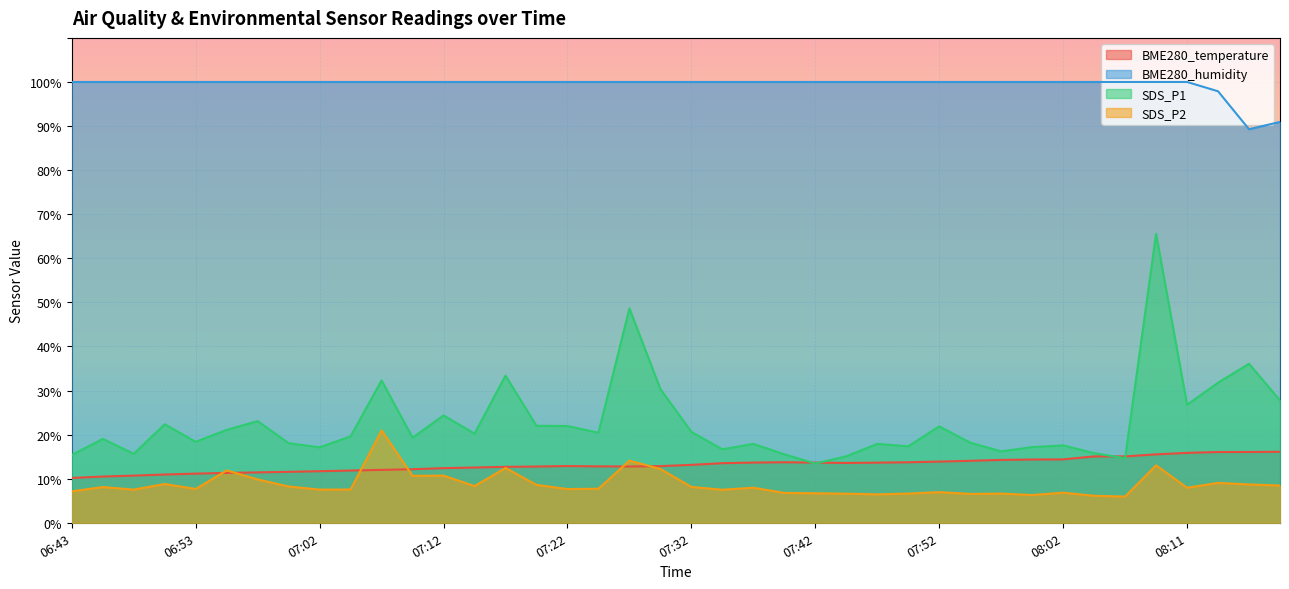

Reading right to left, what are all the values shown in this chart?

BME280_temperature: 08:19=16.1	08:16=16.1	08:14=16.1	08:11=15.9	08:09=15.5	08:07=15.1	08:04=15.1	08:02=14.4	07:59=14.3	07:56=14.3	07:54=14.1	07:52=13.9	07:49=13.7	07:47=13.6	07:44=13.6	07:42=13.7	07:39=13.7	07:37=13.7	07:34=13.5	07:32=13.1	07:29=12.8	07:27=12.8	07:25=12.8	07:22=12.9	07:20=12.8	07:17=12.7	07:15=12.5	07:12=12.4	07:10=12.2	07:07=12.0	07:05=11.8	07:02=11.7	07:00=11.6	06:57=11.4	06:55=11.3	06:53=11.2	06:50=10.9	06:48=10.7	06:45=10.5	06:43=10.2
BME280_humidity: 08:19=90.9	08:16=89.3	08:14=97.9	08:11=100.0	08:09=100.0	08:07=100.0	08:04=100.0	08:02=100.0	07:59=100.0	07:56=100.0	07:54=100.0	07:52=100.0	07:49=100.0	07:47=100.0	07:44=100.0	07:42=100.0	07:39=100.0	07:37=100.0	07:34=100.0	07:32=100.0	07:29=100.0	07:27=100.0	07:25=100.0	07:22=100.0	07:20=100.0	07:17=100.0	07:15=100.0	07:12=100.0	07:10=100.0	07:07=100.0	07:05=100.0	07:02=100.0	07:00=100.0	06:57=100.0	06:55=100.0	06:53=100.0	06:50=100.0	06:48=100.0	06:45=100.0	06:43=100.0
SDS_P1: 08:19=27.8	08:16=36.1	08:14=31.8	08:11=26.8	08:09=65.6	08:07=14.7	08:04=15.8	08:02=17.6	07:59=17.2	07:56=16.2	07:54=18.2	07:52=21.9	07:49=17.4	07:47=17.9	07:44=15.1	07:42=13.4	07:39=15.5	07:37=17.9	07:34=16.7	07:32=20.6	07:29=30.3	07:27=48.6	07:25=20.4	07:22=21.9	07:20=22.0	07:17=33.4	07:15=20.2	07:12=24.4	07:10=19.3	07:07=32.3	07:05=19.6	07:02=17.1	07:00=18.1	06:57=23.1	06:55=21.1	06:53=18.4	06:50=22.4	06:48=15.7	06:45=19.0	06:43=15.4
SDS_P2: 08:19=8.4	08:16=8.7	08:14=9.1	08:11=8.0	08:09=13.0	08:07=6.0	08:04=6.1	08:02=6.8	07:59=6.3	07:56=6.6	07:54=6.5	07:52=7.0	07:49=6.6	07:47=6.5	07:44=6.6	07:42=6.7	07:39=6.8	07:37=8.0	07:34=7.5	07:32=8.1	07:29=12.2	07:27=14.1	07:25=7.7	07:22=7.7	07:20=8.6	07:17=12.4	07:15=8.3	07:12=10.7	07:10=10.7	07:07=20.9	07:05=7.5	07:02=7.5	07:00=8.2	06:57=9.8	06:55=11.9	06:53=7.7	06:50=8.8	06:48=7.5	06:45=8.1	06:43=7.1